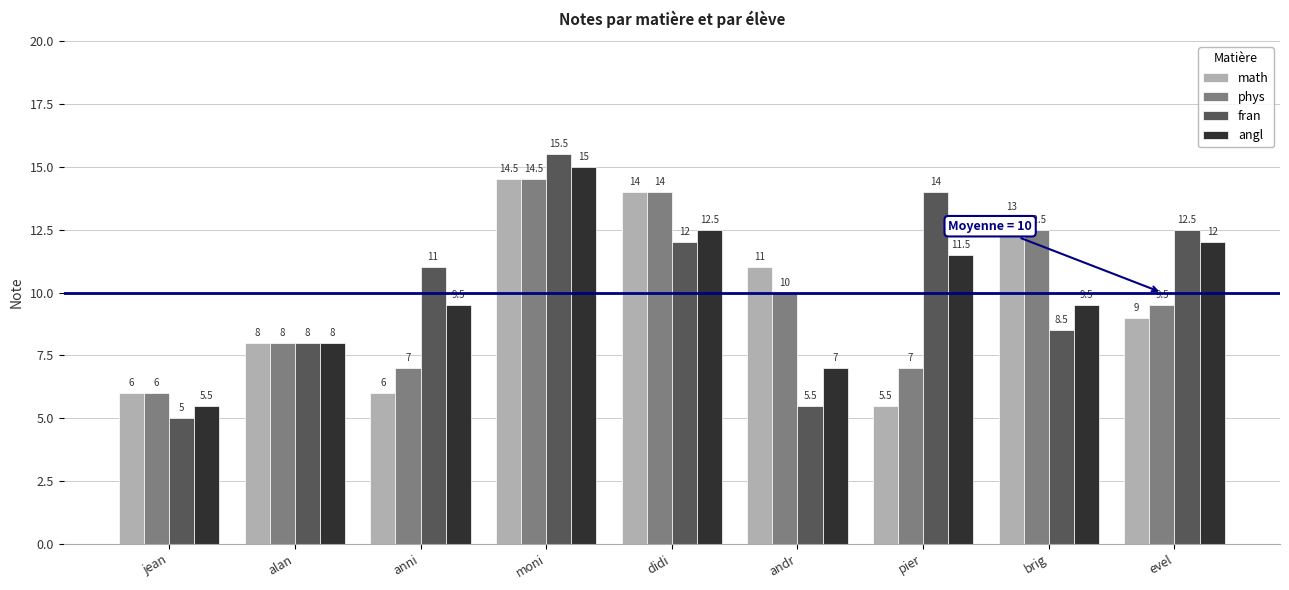

What are all the series names shown in the legend?

math, phys, fran, angl